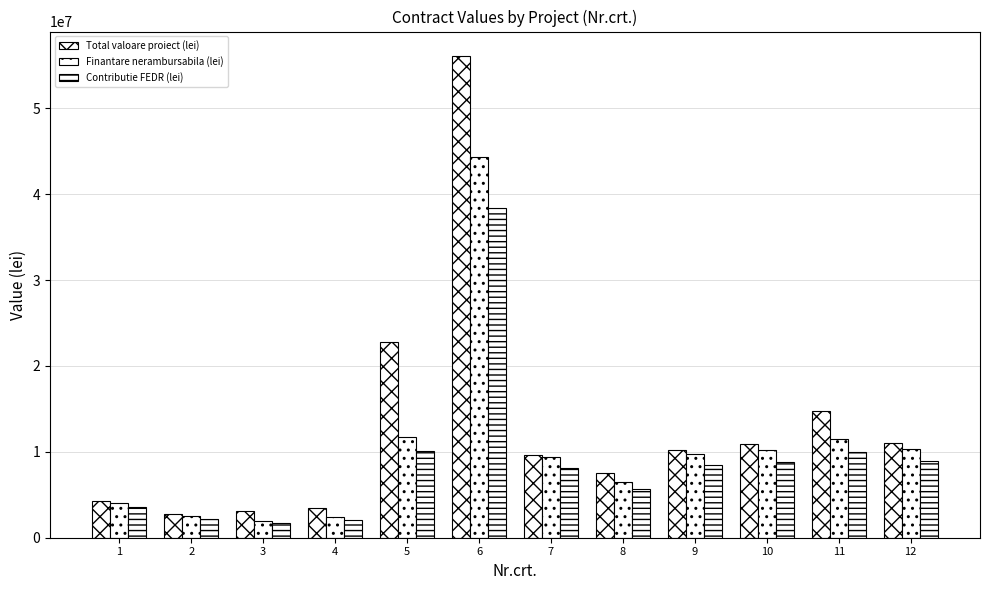

Count the number of data series in this chart.

3